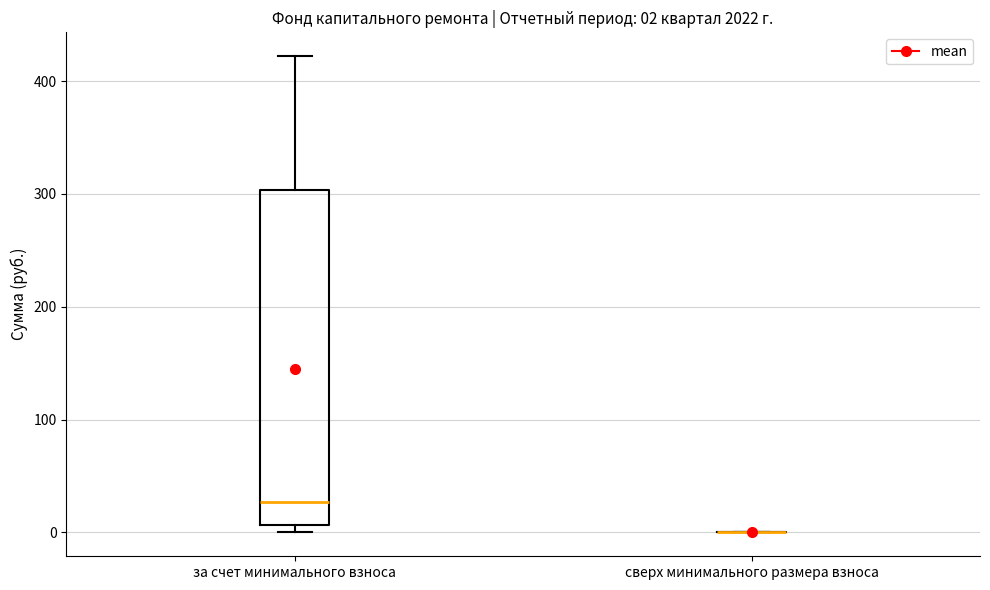

Which box is the tallest, from its lower edge to its upper edge?

за счет минимального взноса